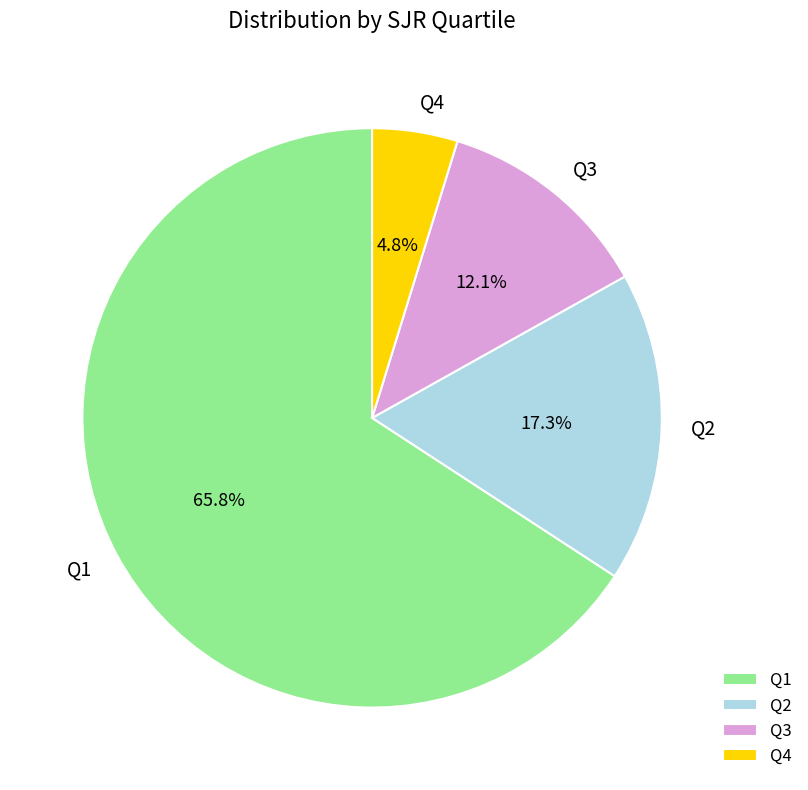

How many segments does this pie chart have?

4